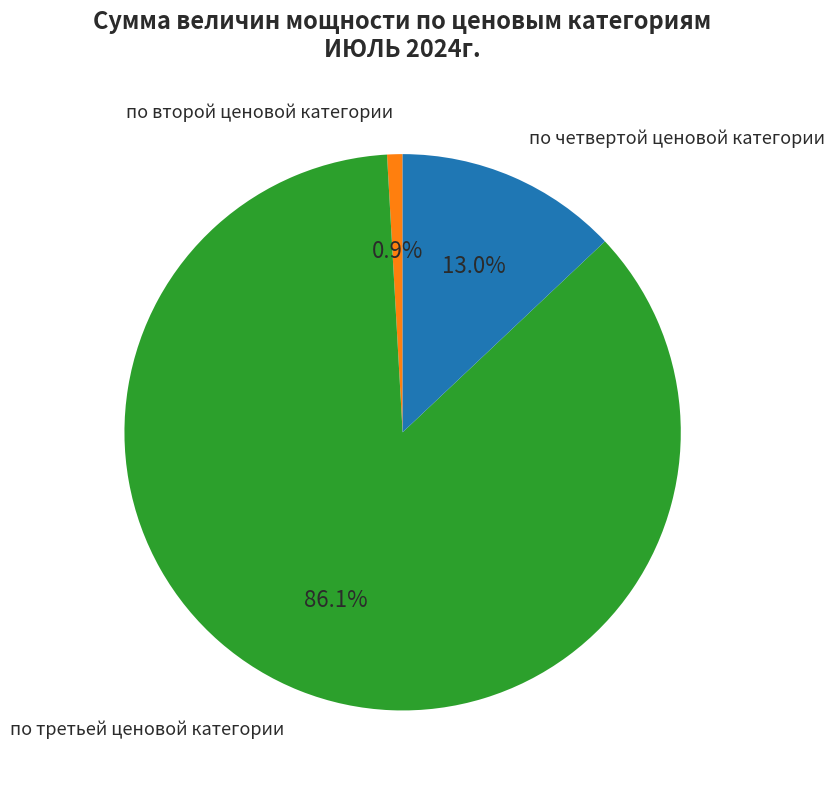

Is there any slice that represents more than half of the pie?

Yes